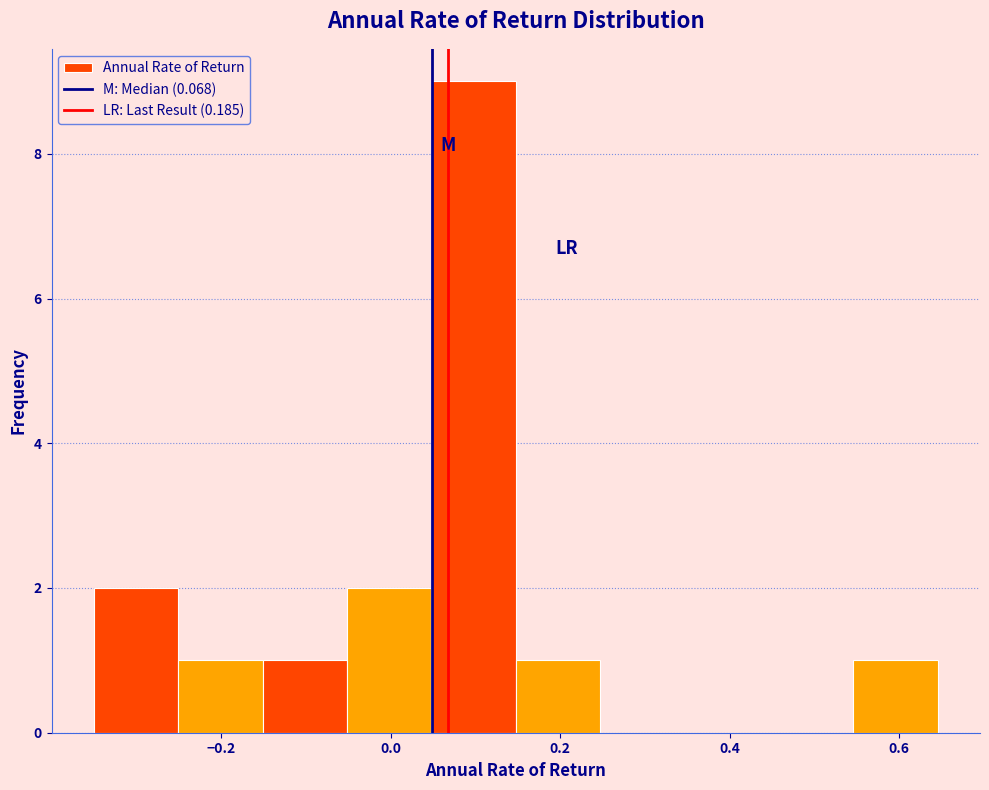

Reading left to right, list every bar in this chart as the range it spans on the x-axis followed by its height. Neither the bar edges nor the heights are printed on the chart, so give them approximately, as read against the axes.

-0.34 to -0.26: 2
-0.26 to -0.16: 1
-0.16 to -0.06: 1
-0.06 to 0.04: 2
0.04 to 0.14: 9
0.14 to 0.24: 1
0.24 to 0.34: 0
0.34 to 0.44: 0
0.44 to 0.54: 0
0.54 to 0.64: 1